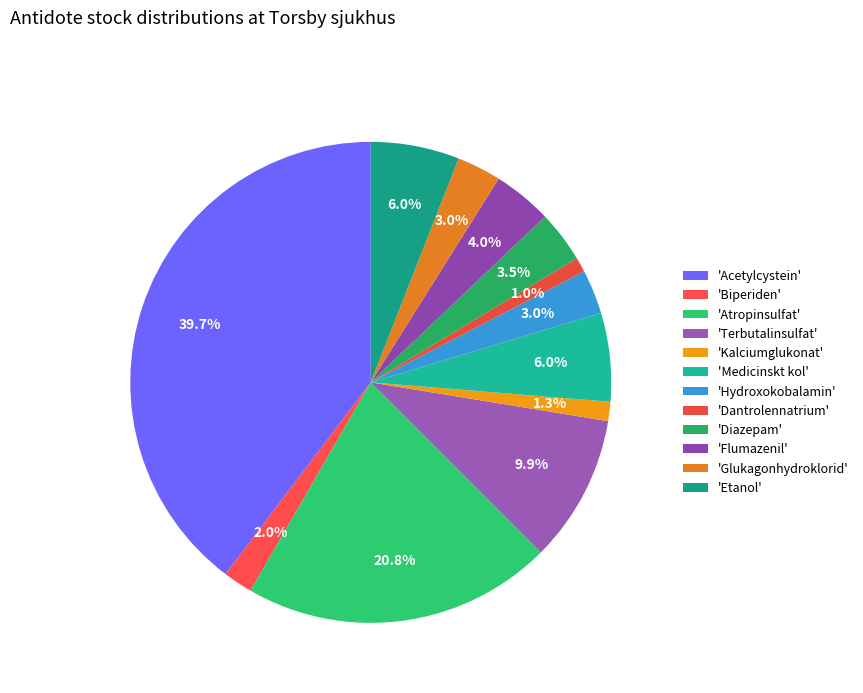

Count the number of slices in the pie.

12